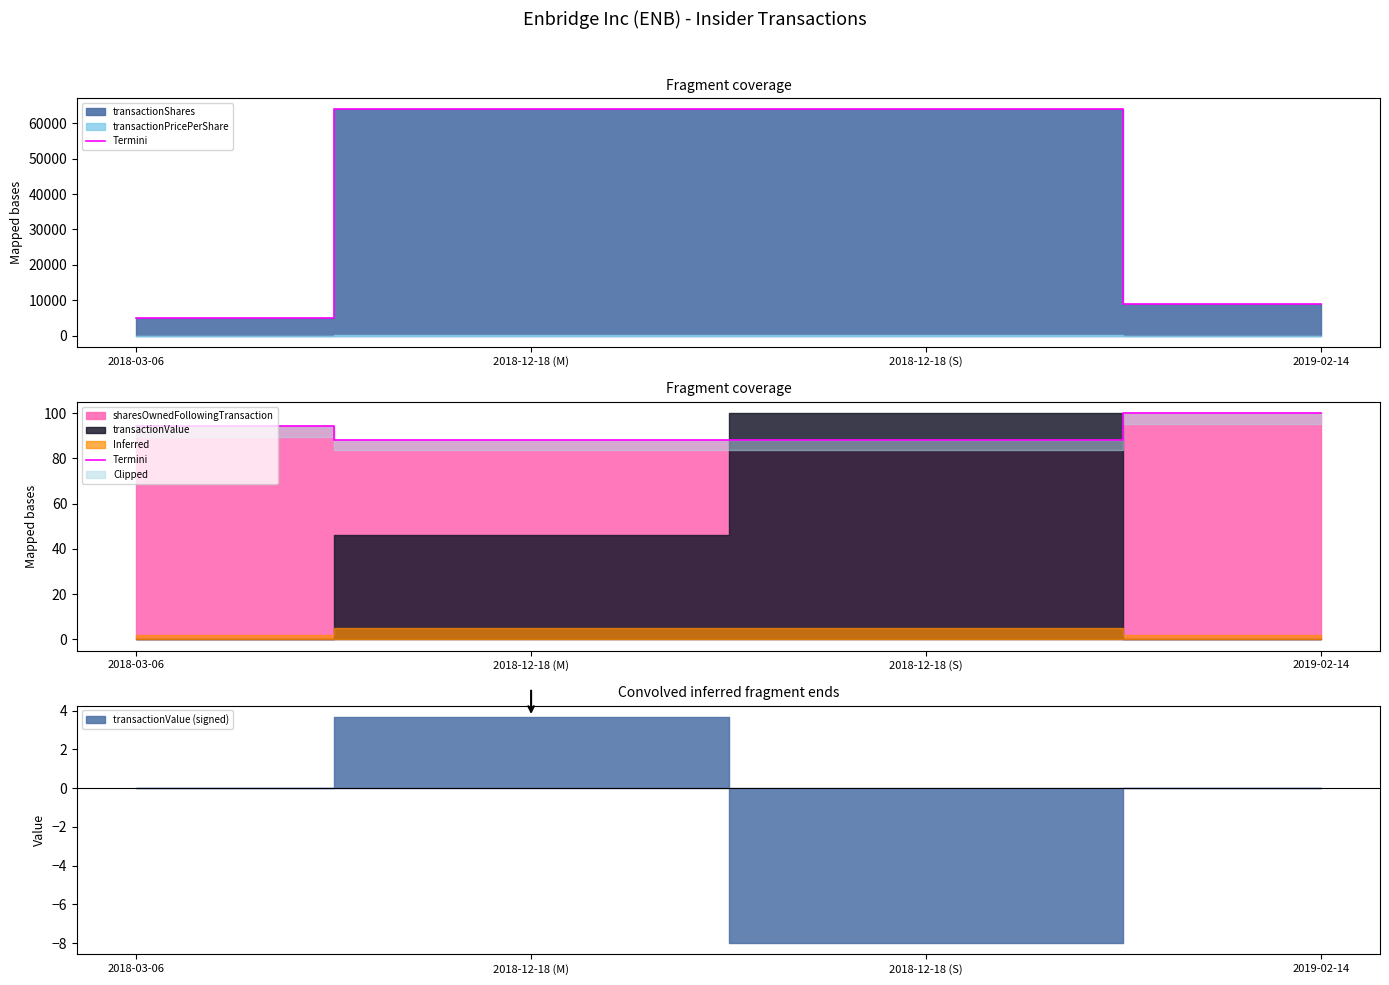

What position from the left is 2019-02-14?

4